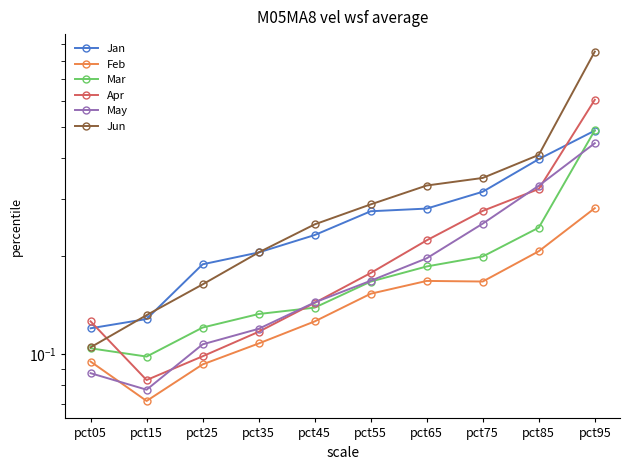

True or false: Jan has a value of 0.3 at pct75.

True